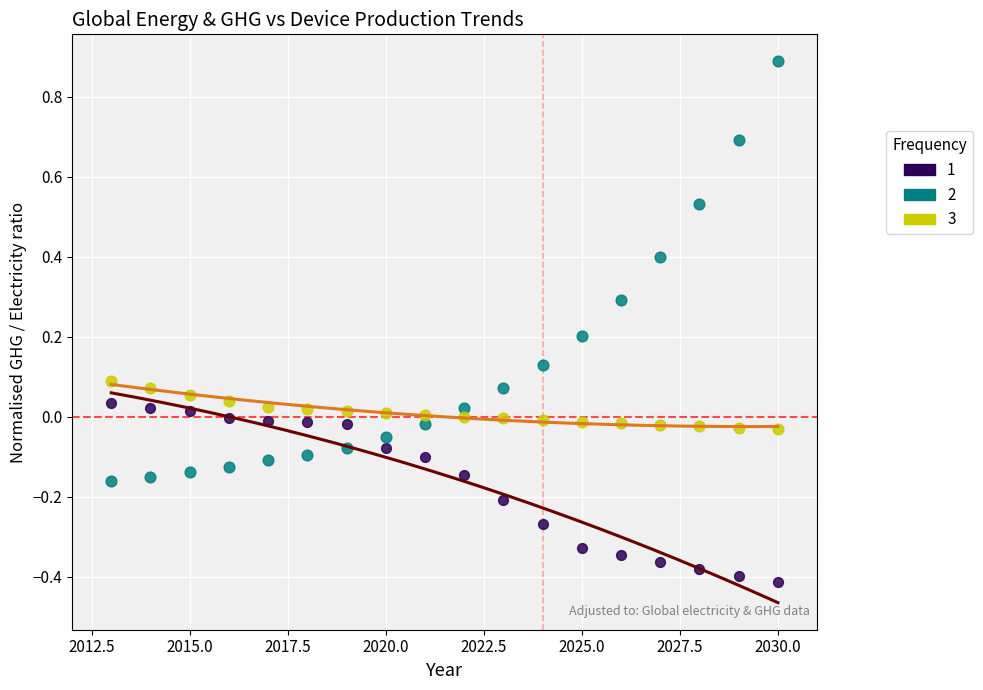

What is the X range (max minus min) for the scatter plot?

17.0